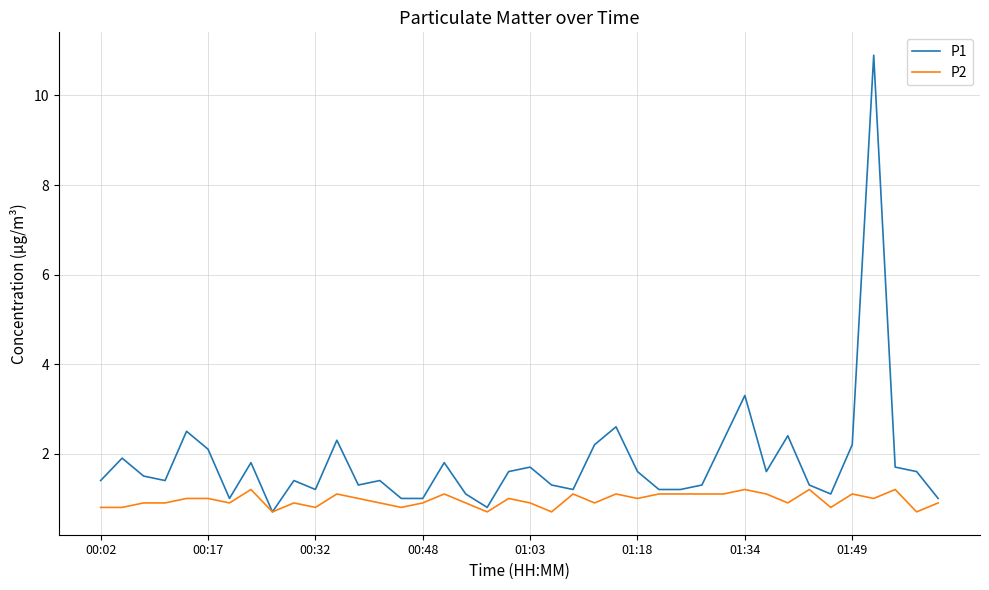

Which series has the largest range (max minus min)?

P1